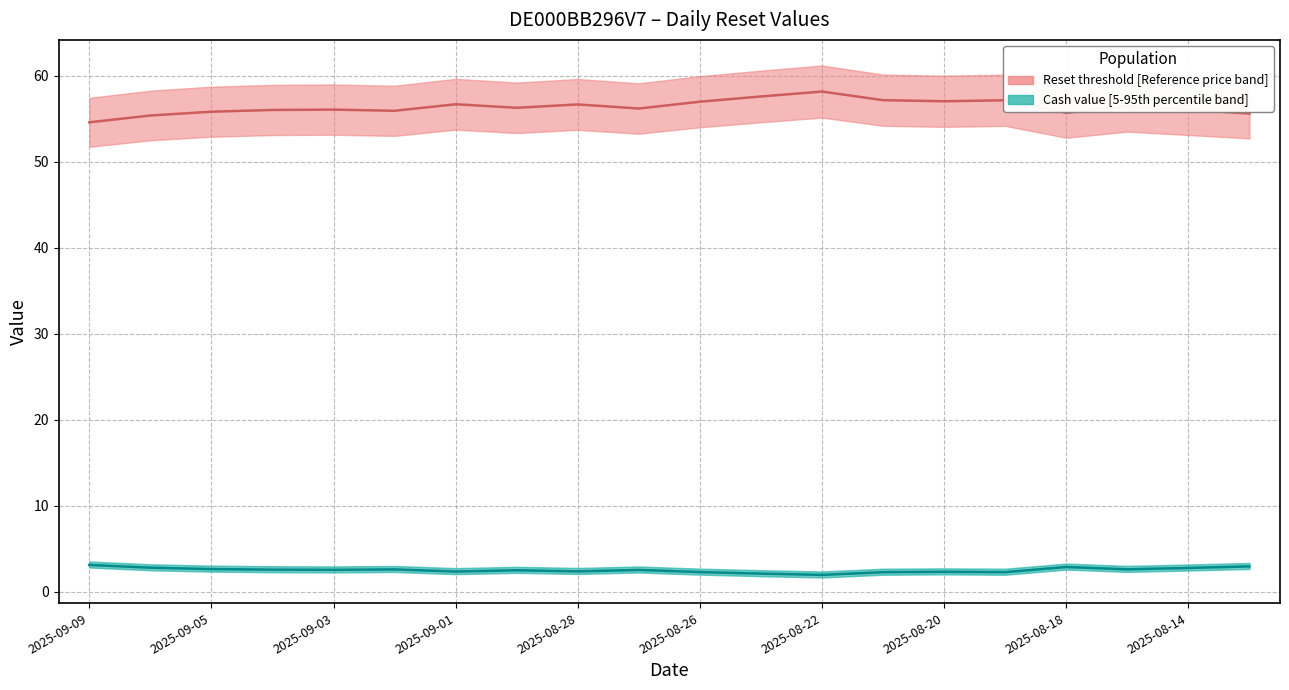

What is the smallest value displayed?

1.9